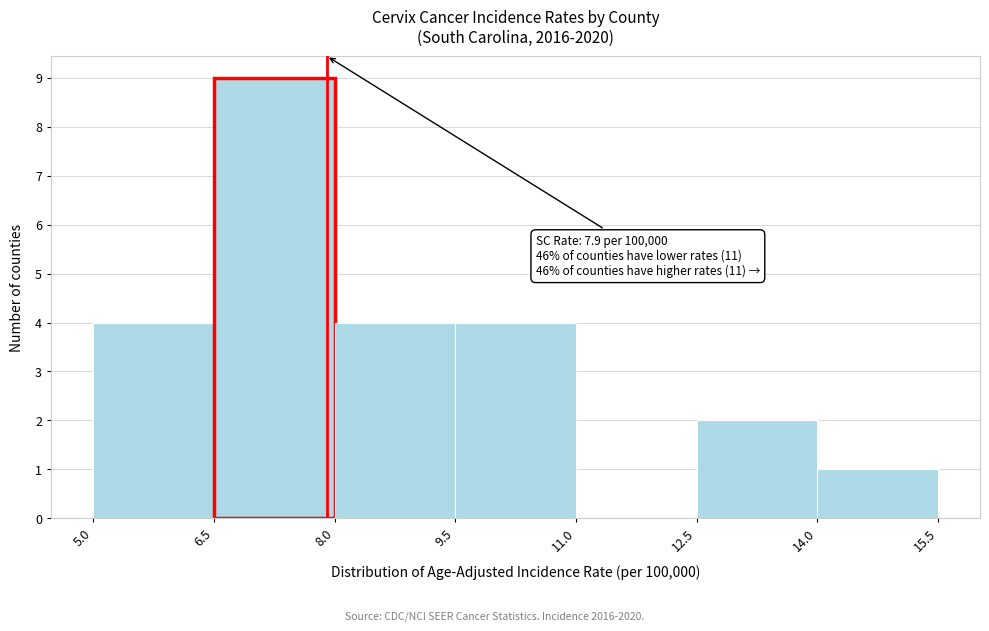

Over which range of the x-axis is the bar tallest?

6.5 to 8.0